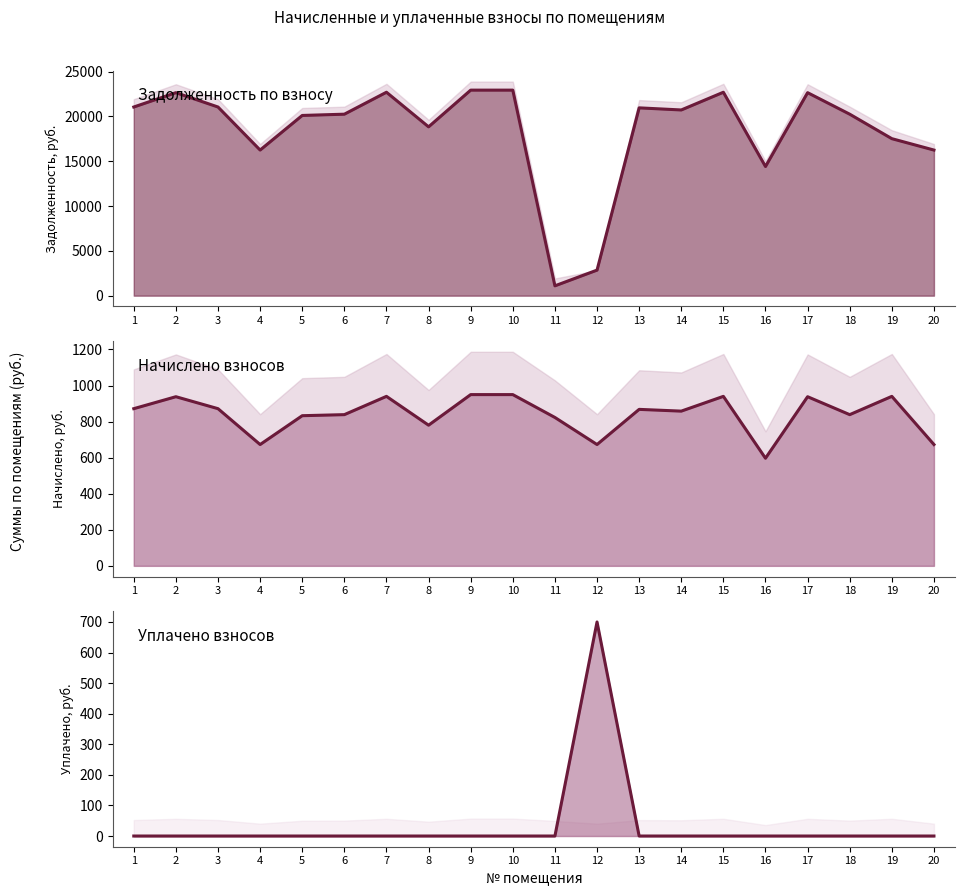

Reading right to left, extract all data points from this chart.

задолженность: 16245.5	17516.9	20247.8	22649.4	14408.9	22696.3	20718.7	20954.3	2851.2	1097.2	22931.9	22931.9	18835.2	22696.3	20247.8	20106.6	16245.5	21048.4	22649.4	21048.4
начислено: 672.8	939.9	838.5	938.0	596.7	939.9	858.0	867.8	672.8	822.9	949.6	949.6	780.0	939.9	838.5	832.6	672.8	871.6	938.0	871.6
уплачено: 0.0	0.0	0.0	0.0	0.0	0.0	0.0	0.0	700.0	0.0	0.0	0.0	0.0	0.0	0.0	0.0	0.0	0.0	0.0	0.0